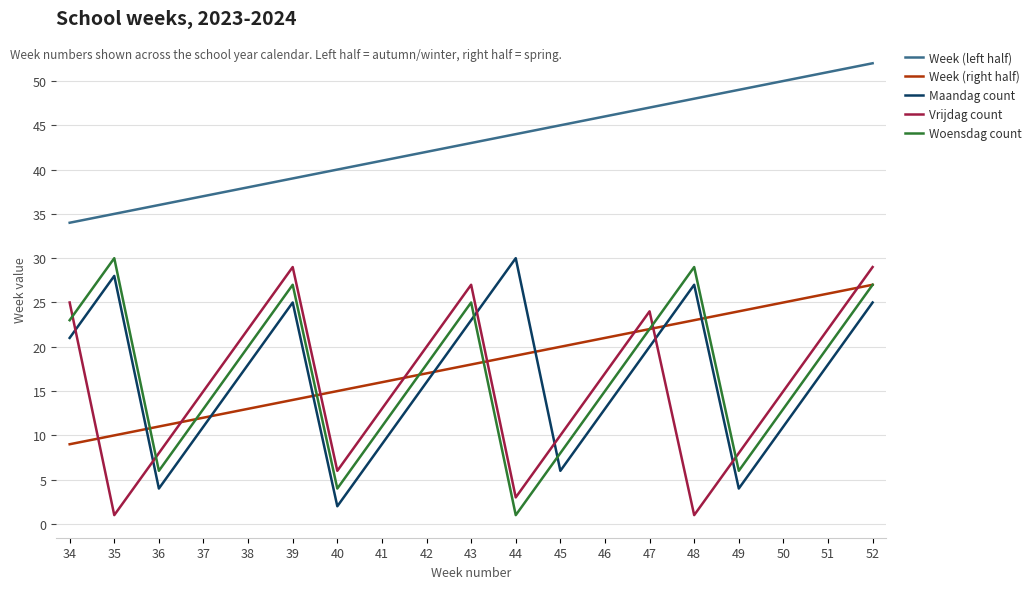

Between 44 and 49, which series saw the biggest shift?

Maandag count